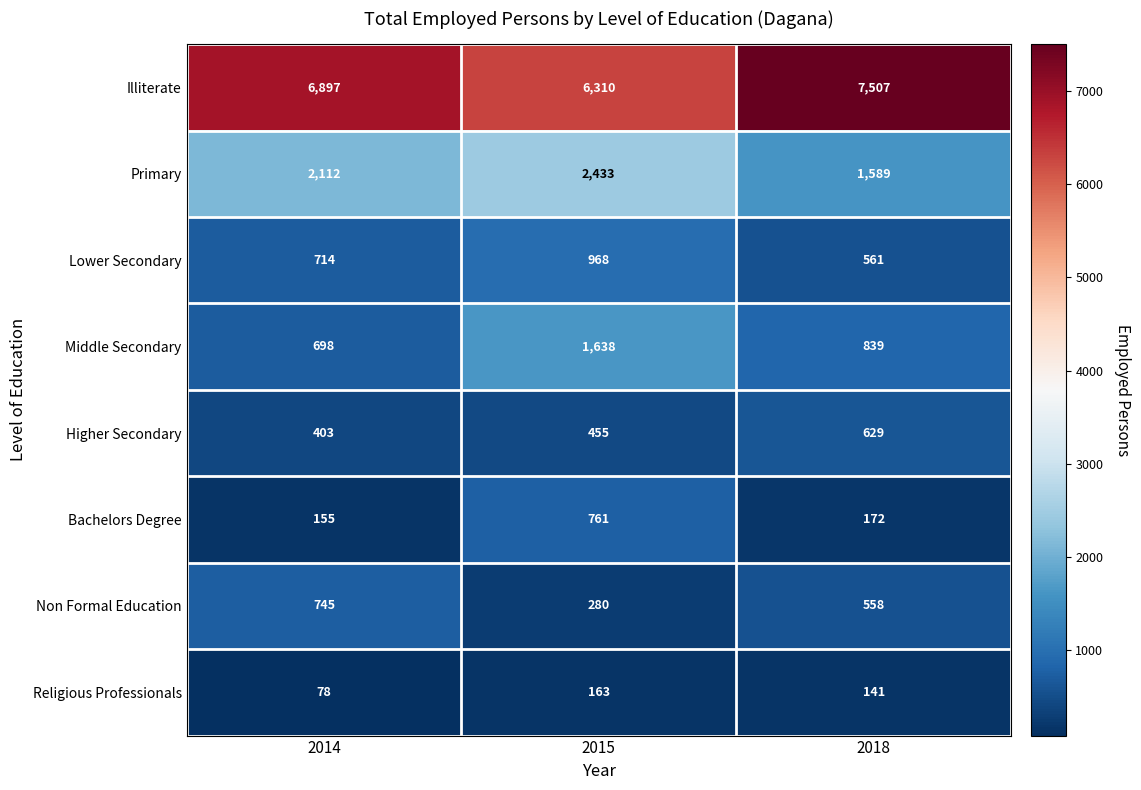

Count the Religious Professionals values in the range 78 to 163.

3